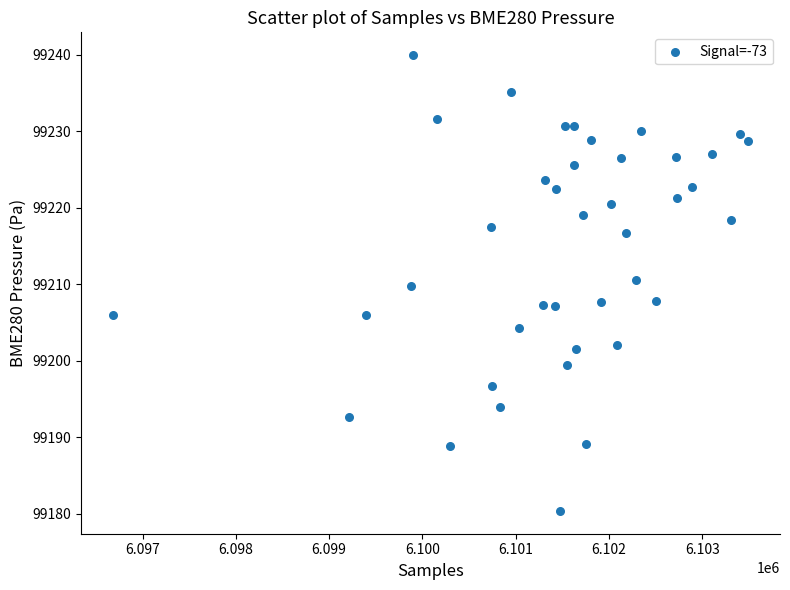

What is the range of X values (max minus min)?

6811.0